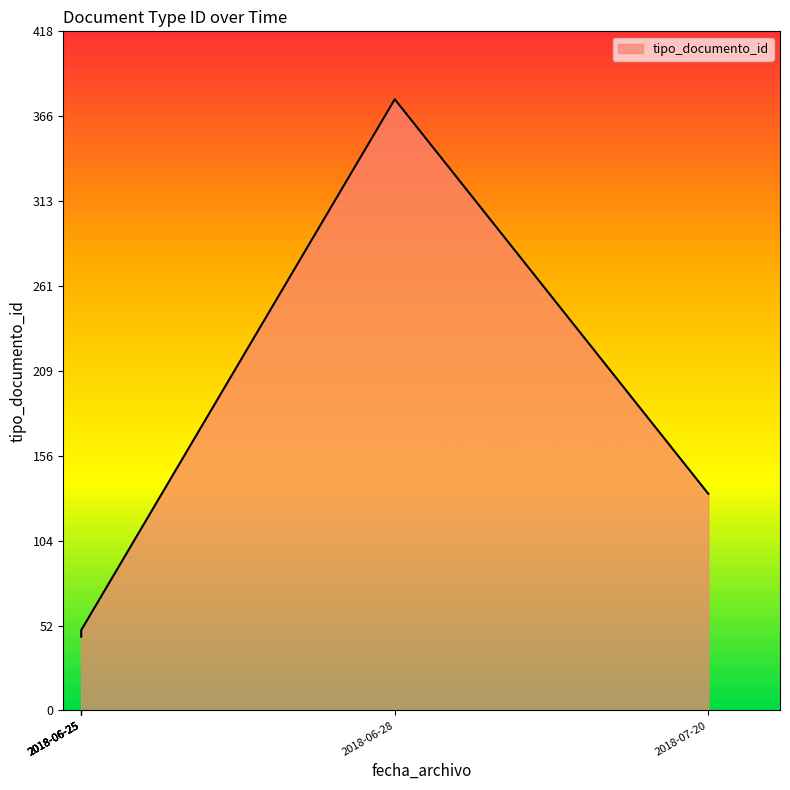

Between 2018-06-25 and 2018-06-25, which is larger?

2018-06-25